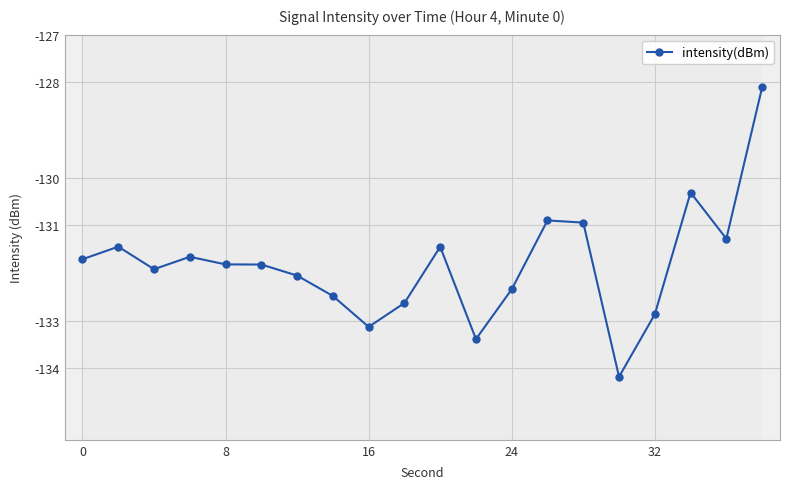

How many lines are shown in the chart?

1